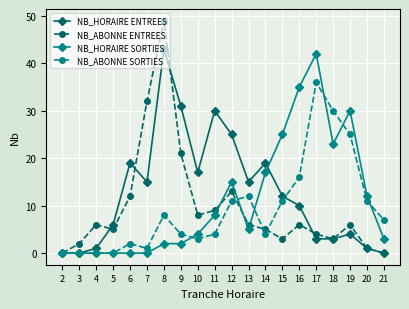

What is the maximum value shown in the chart?

49